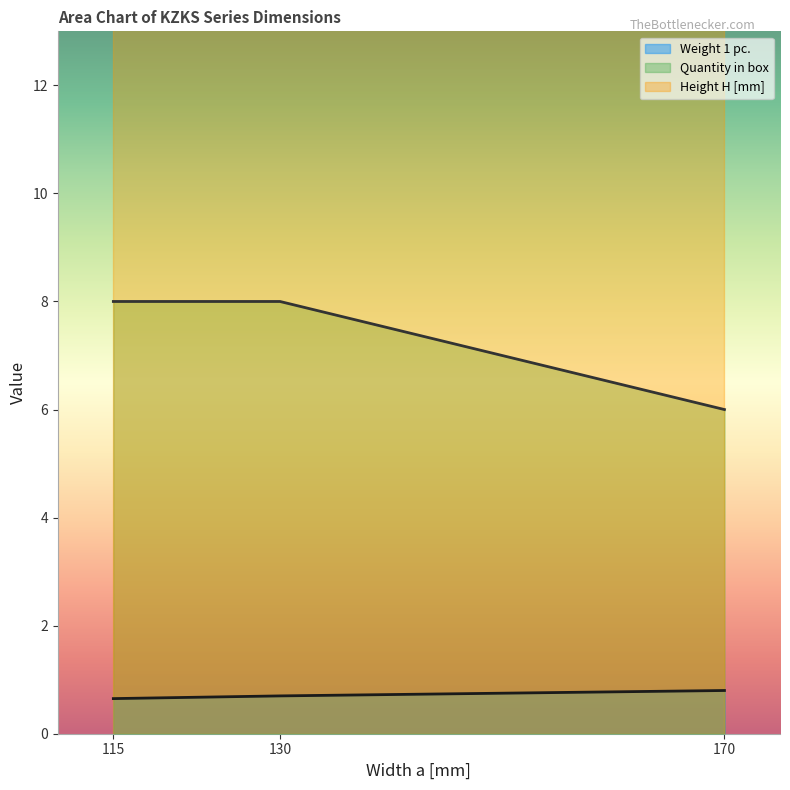

Which series has the largest total across all categories?

Quantity in box